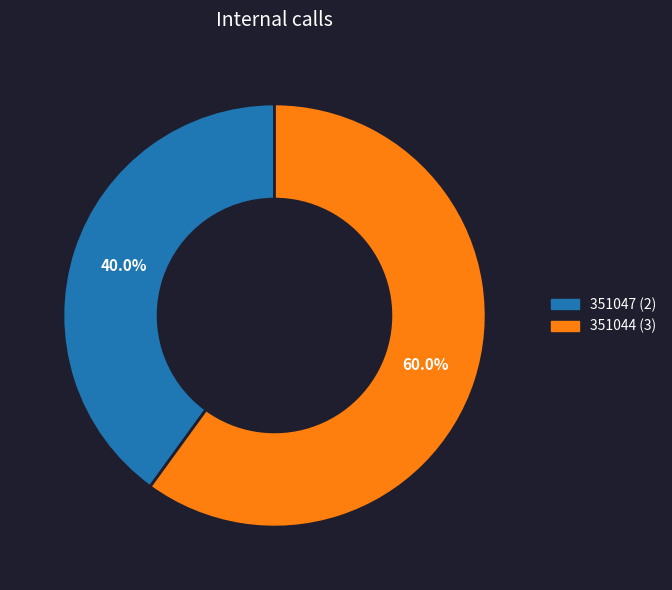

What is the majority slice?

351044